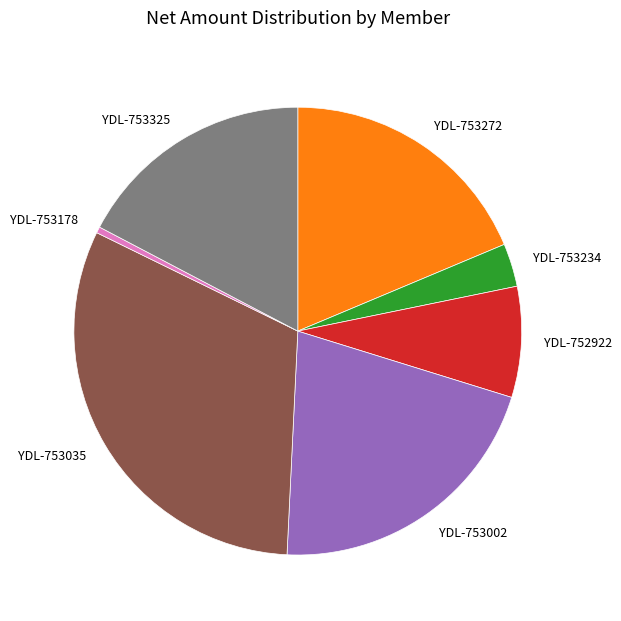

Which category has the smallest portion of the pie?

YDL-753178